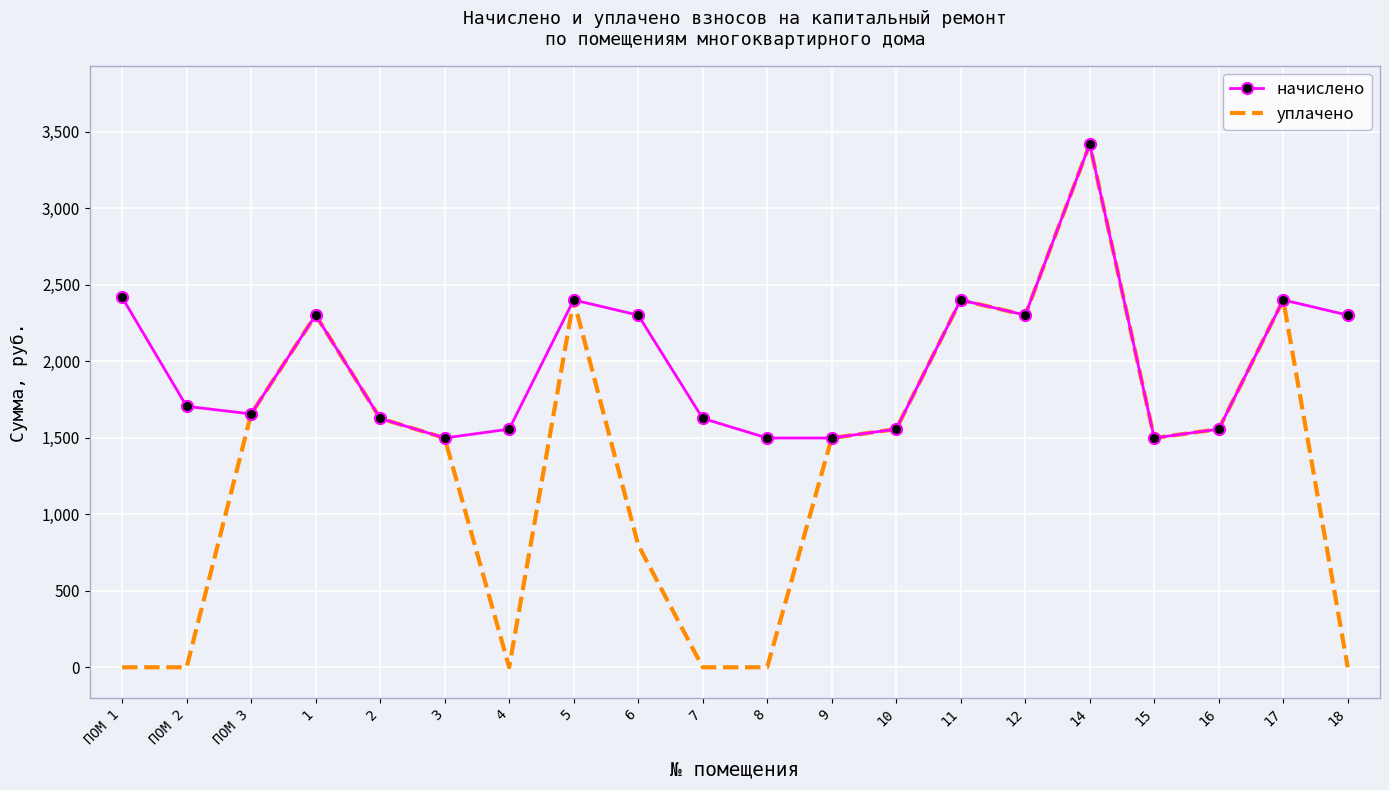

What is the total value across all series at 10?

3113.3